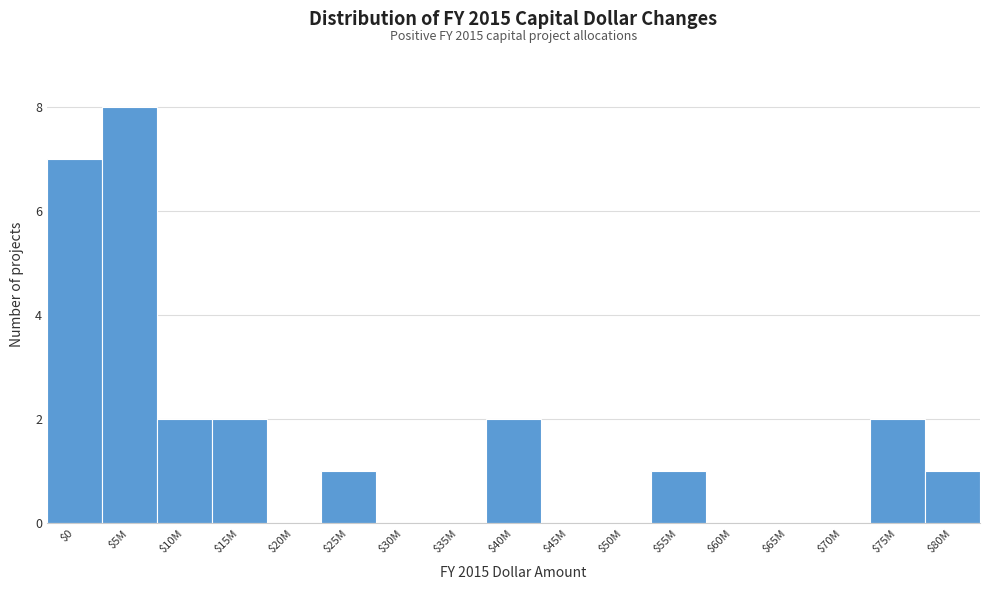

Which label corresponds to the largest value in the chart?

$5M